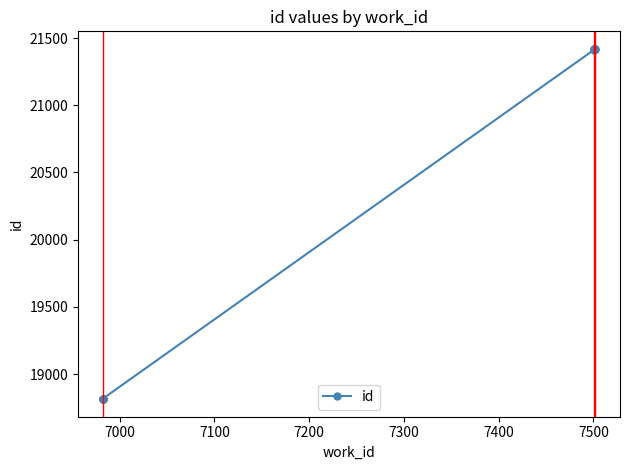

Read the value at 7000.

18814